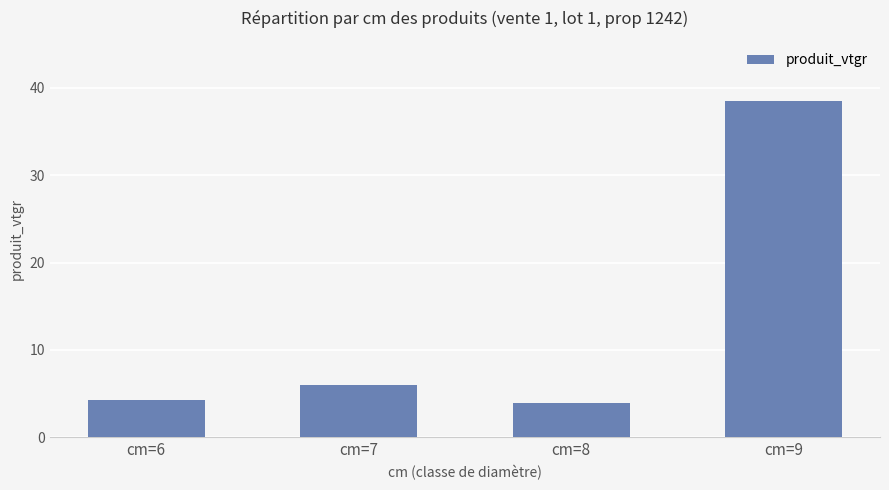

True or false: the data shows 3.3 at cm=7.

False